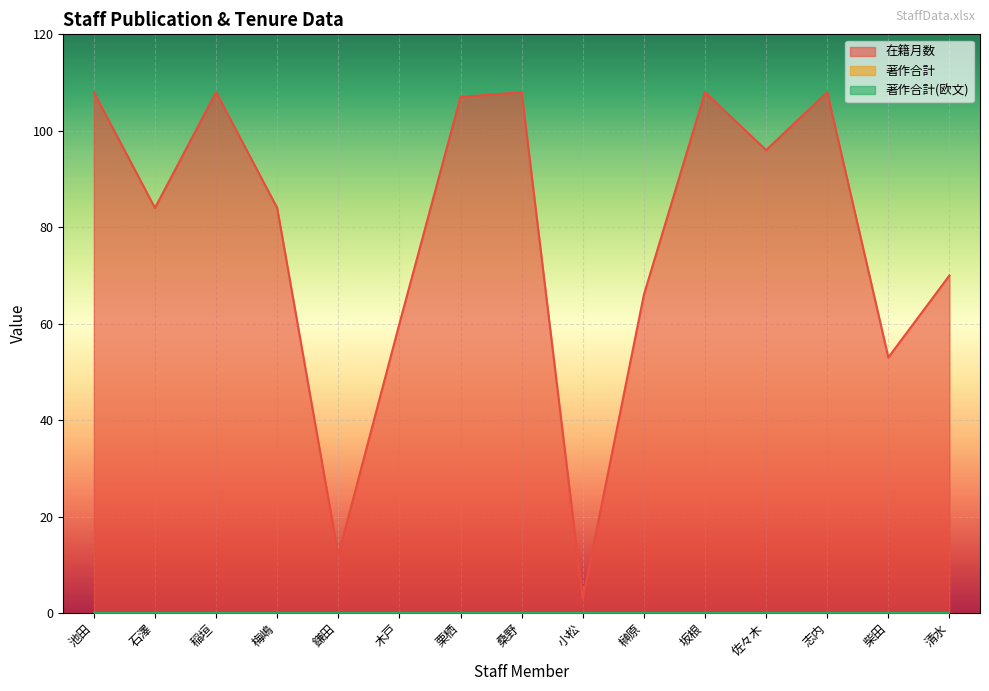

True or false: 在籍月数 has more than 1 interior local peaks.

True